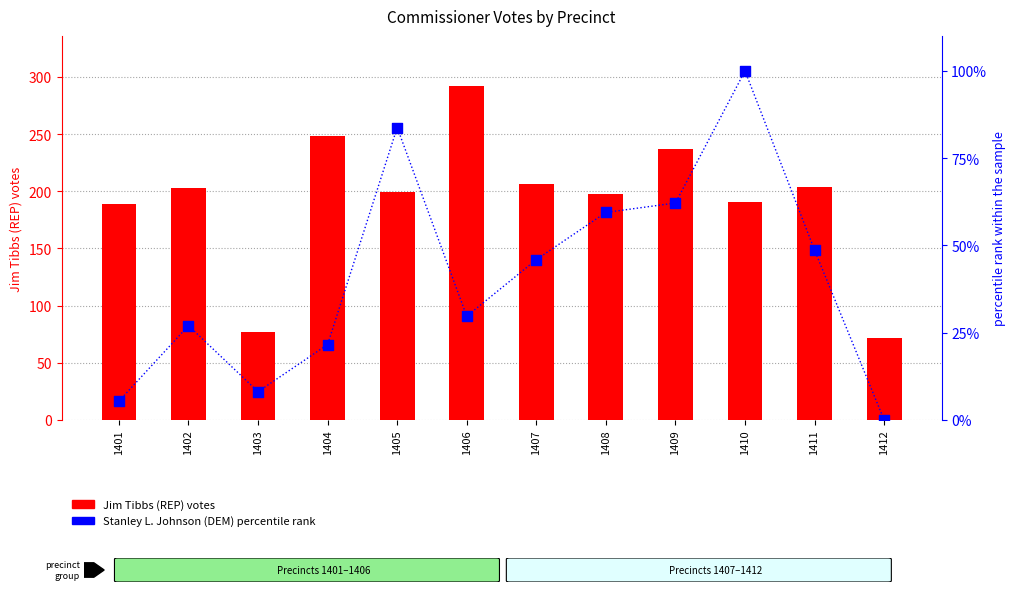

Between 1408 and 1412, which is larger?

1408